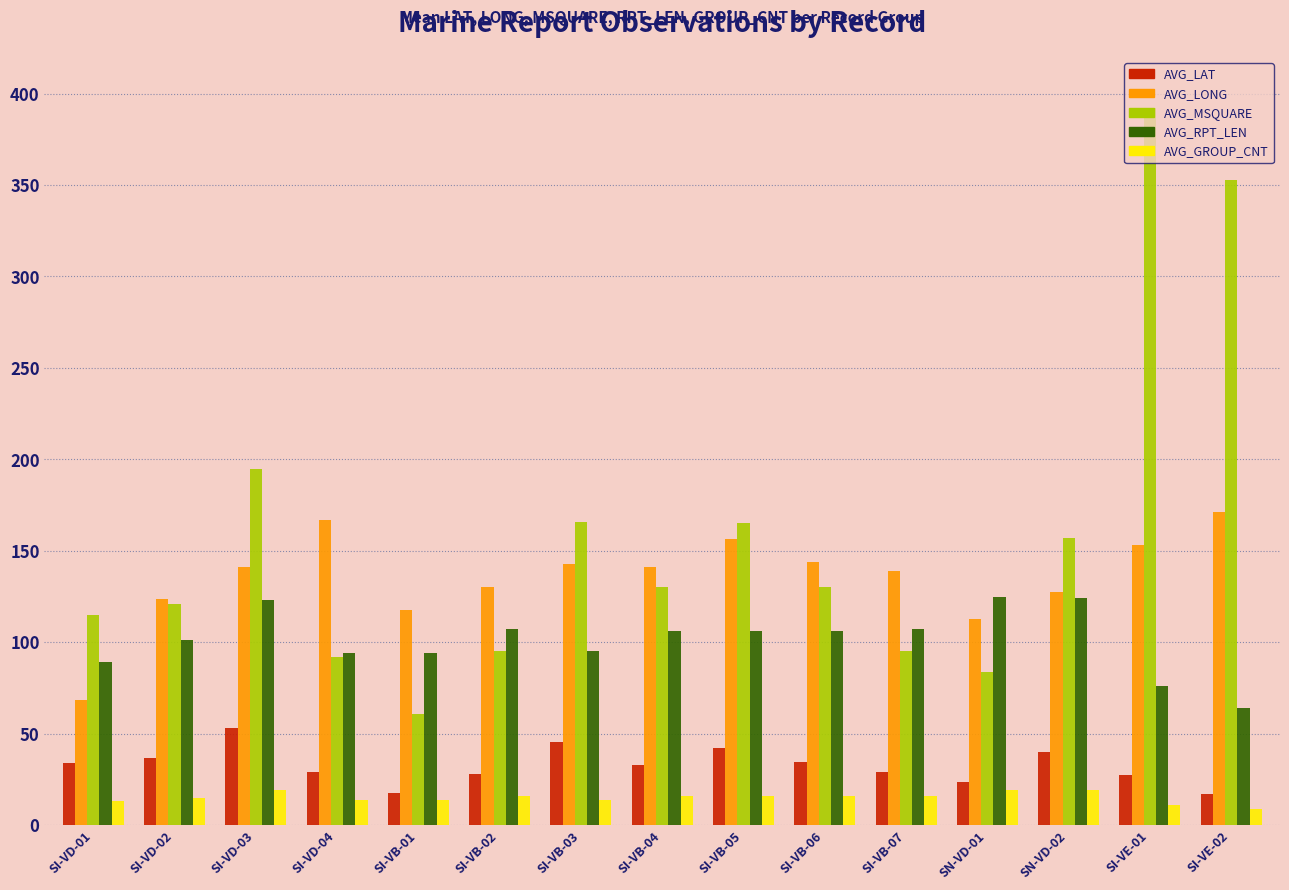

What is the sum of the AVG_MSQUARE values at SI-VD-04 and SI-VD-01?

207.0